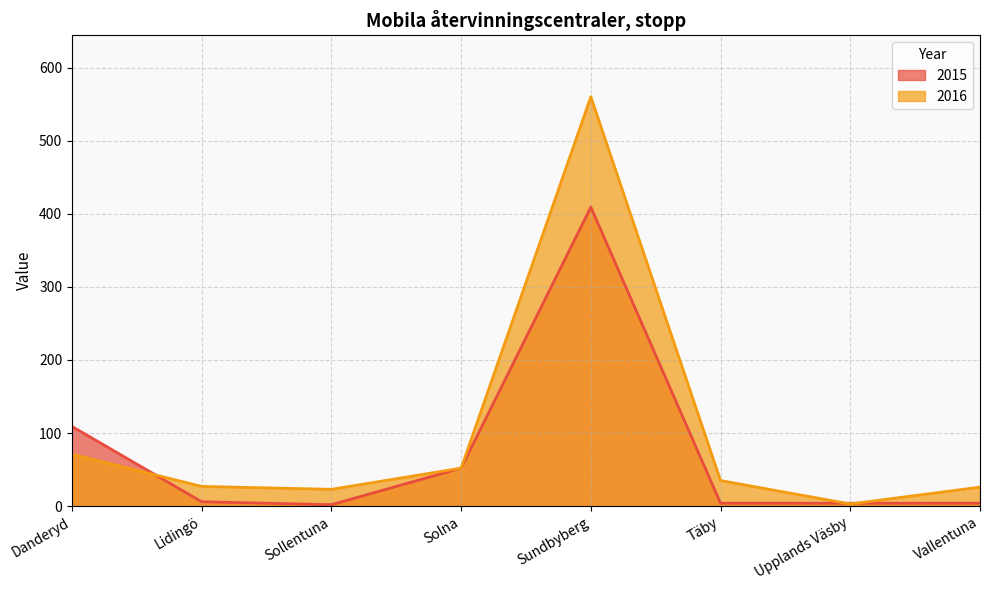

What is the greatest value displayed?

560